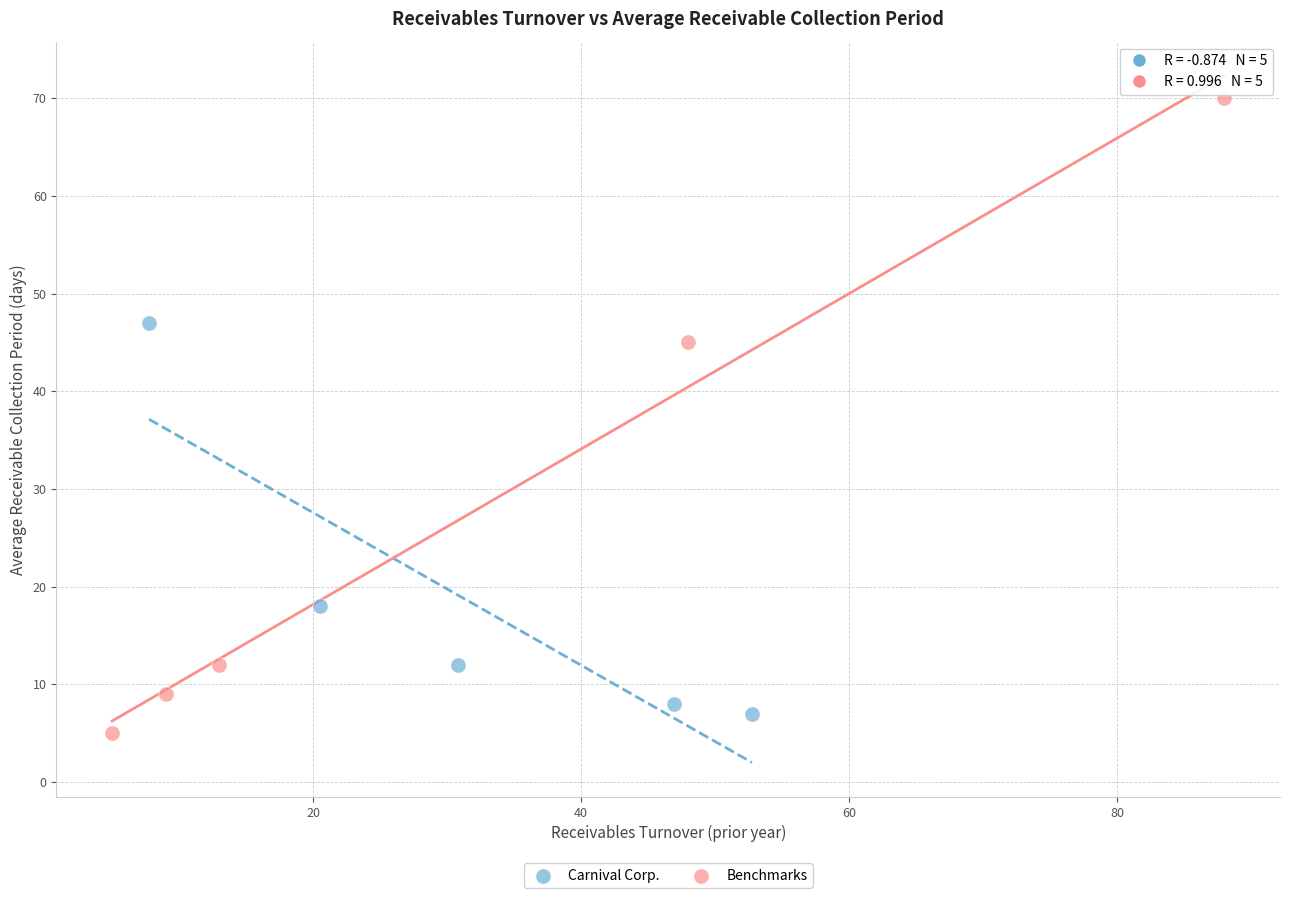

Which series has the largest Y range (max minus min)?

Benchmarks